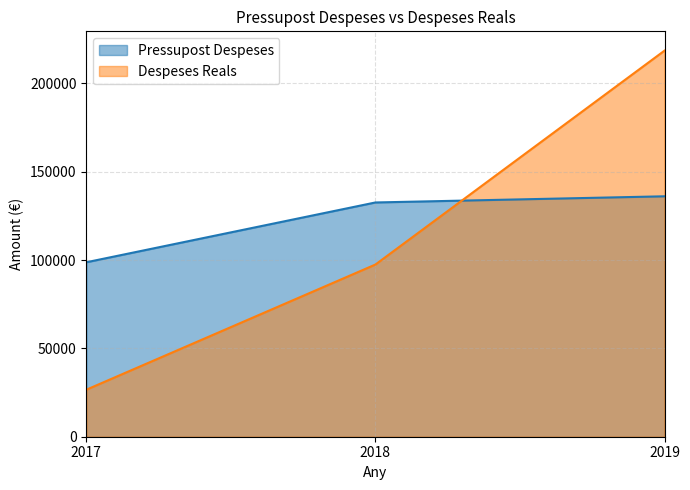

Which series changed the most between 2017 and 2019?

Despeses Reals